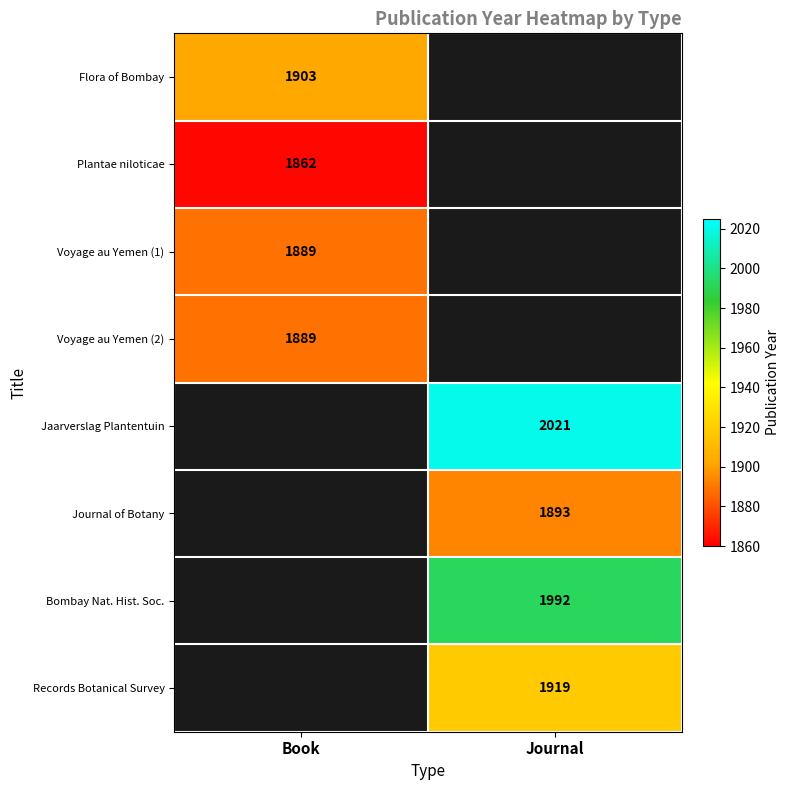

What is the difference between the highest and lowest values at Book?

41.0